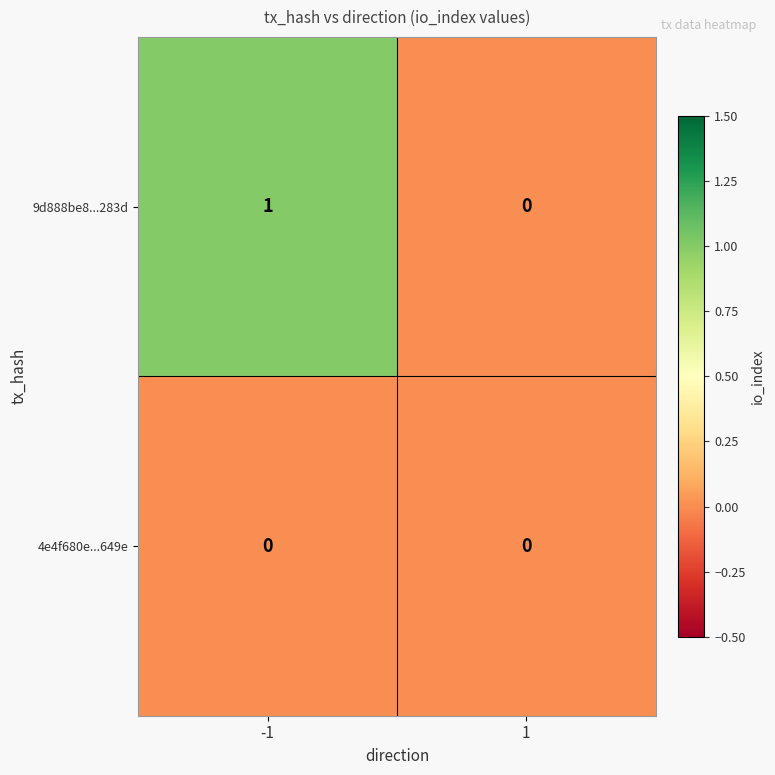

The value of 9d888be8...283d at 1 is 0. True or false?

True